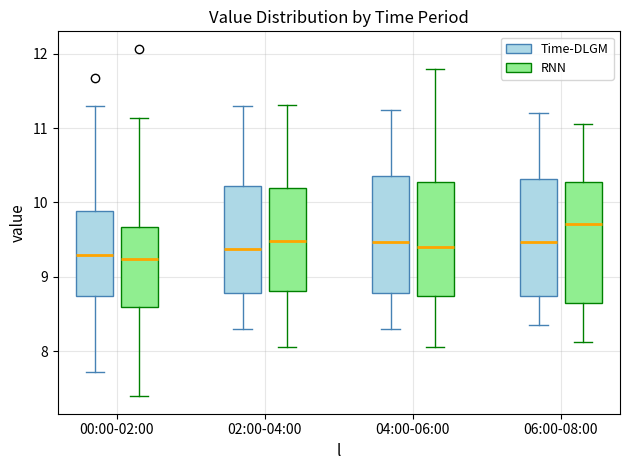

Where is the lower edge of the box for 06:00-08:00 (RNN) on the y-axis? The values are not printed on the chart, so give them approximately, as read against the axis.

8.9